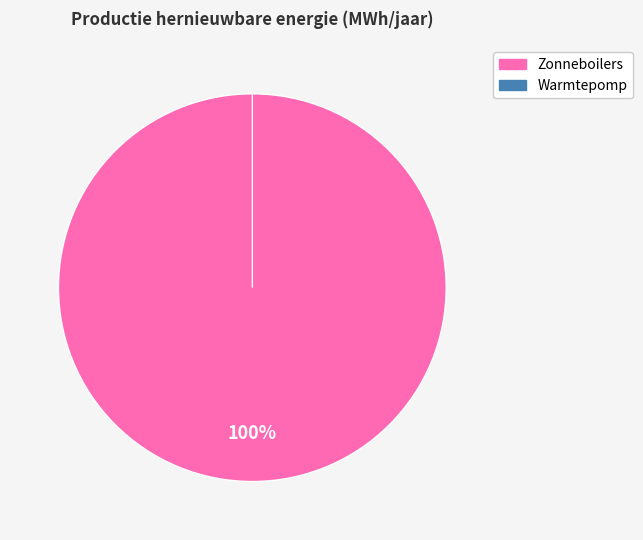

What percentage do Zonneboilers and Warmtepomp together represent?

100.0%